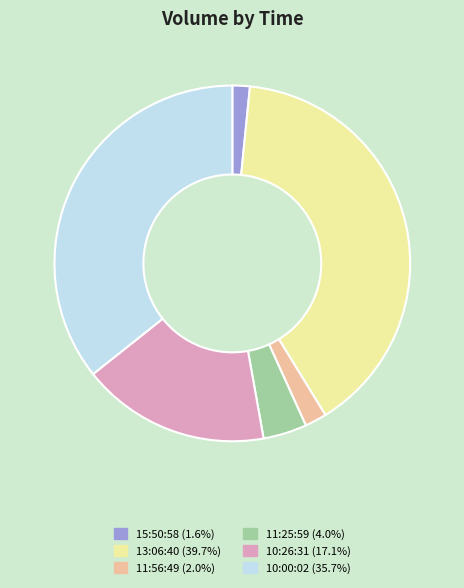

Combined, do 11:25:59 (4.0%) and 15:50:58 (1.6%) account for over 50%?

No